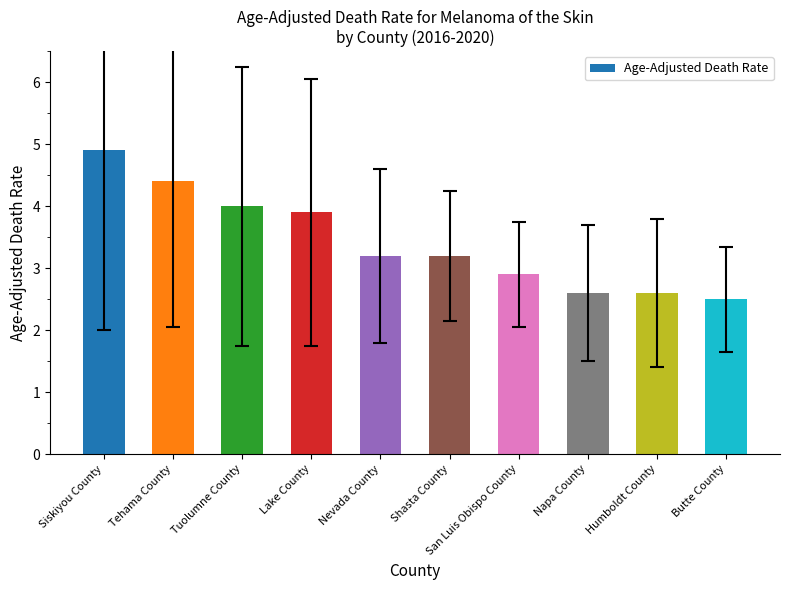

What position from the right is Tuolumne County?

8